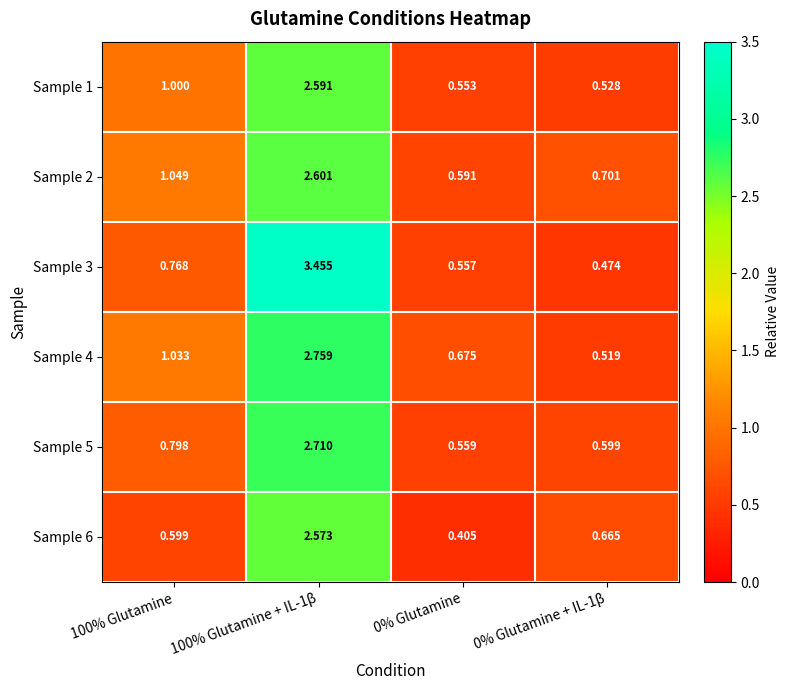

Is the value of Sample 2 at 100% Glutamine + IL-1β greater than the value of Sample 3 at 0% Glutamine?

Yes